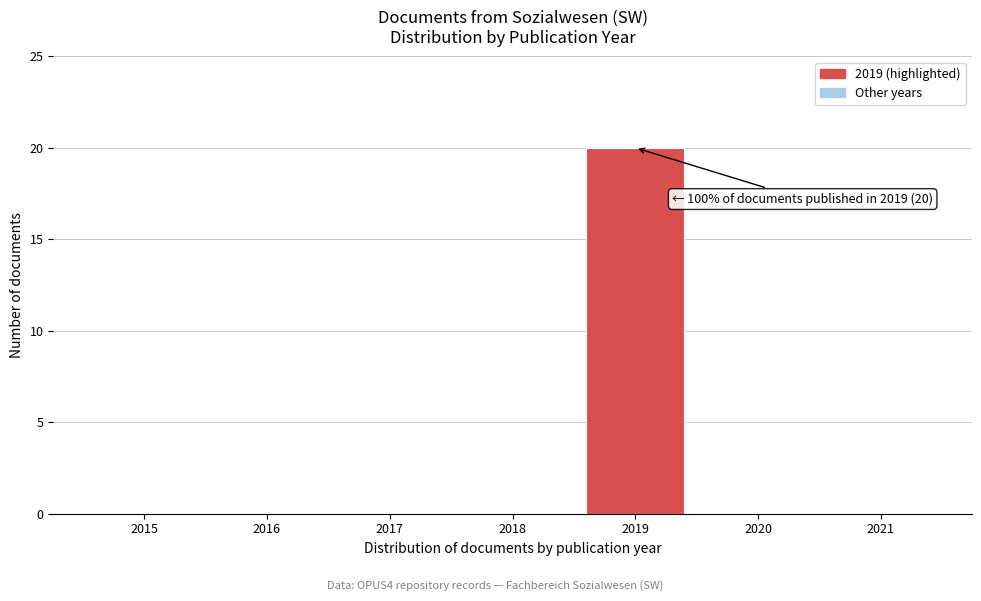

Reading left to right, list all the values displayed in this chart.

2015=0	2016=0	2017=0	2018=0	2019=20	2020=0	2021=0